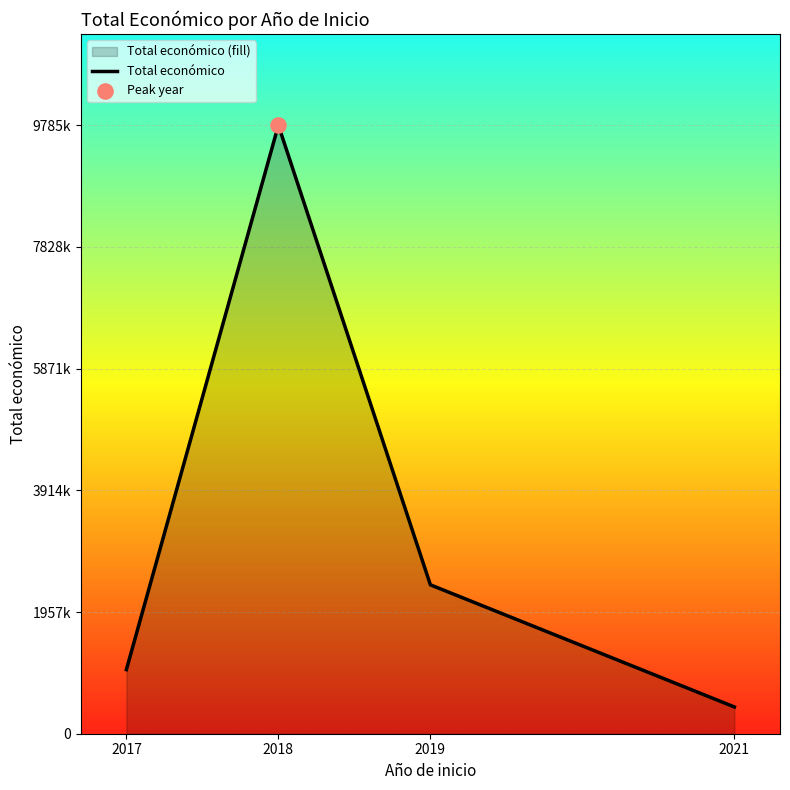

Approximately how many times larger is the value at 2019 compared to 2021?

5.6